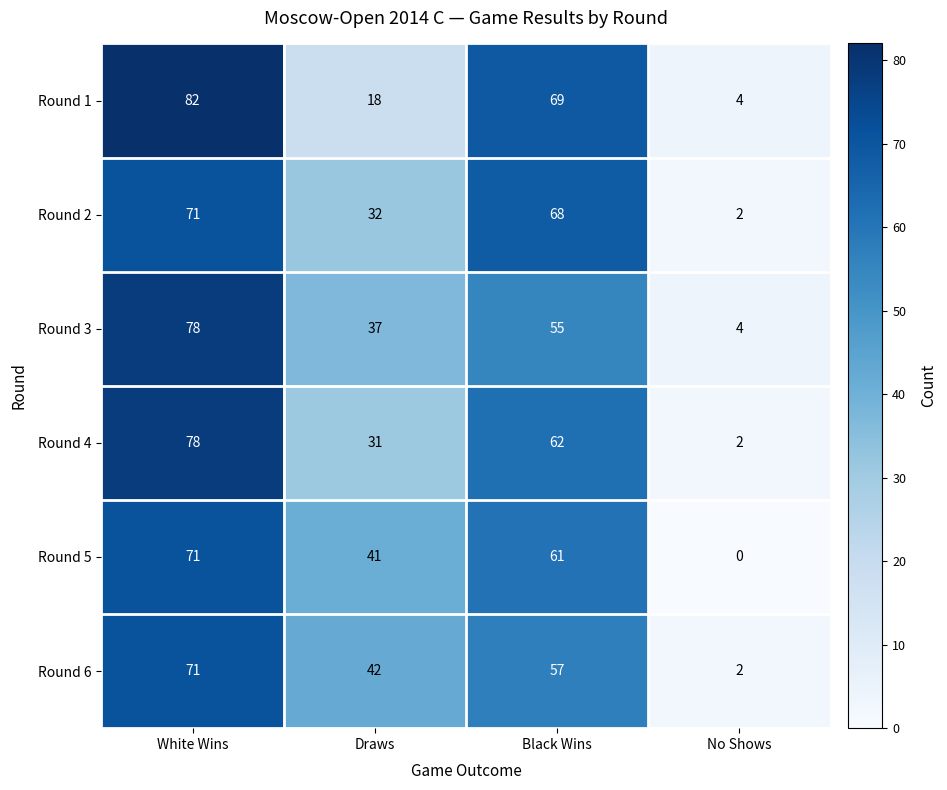

At which label does Round 6 first exceed 57?

White Wins